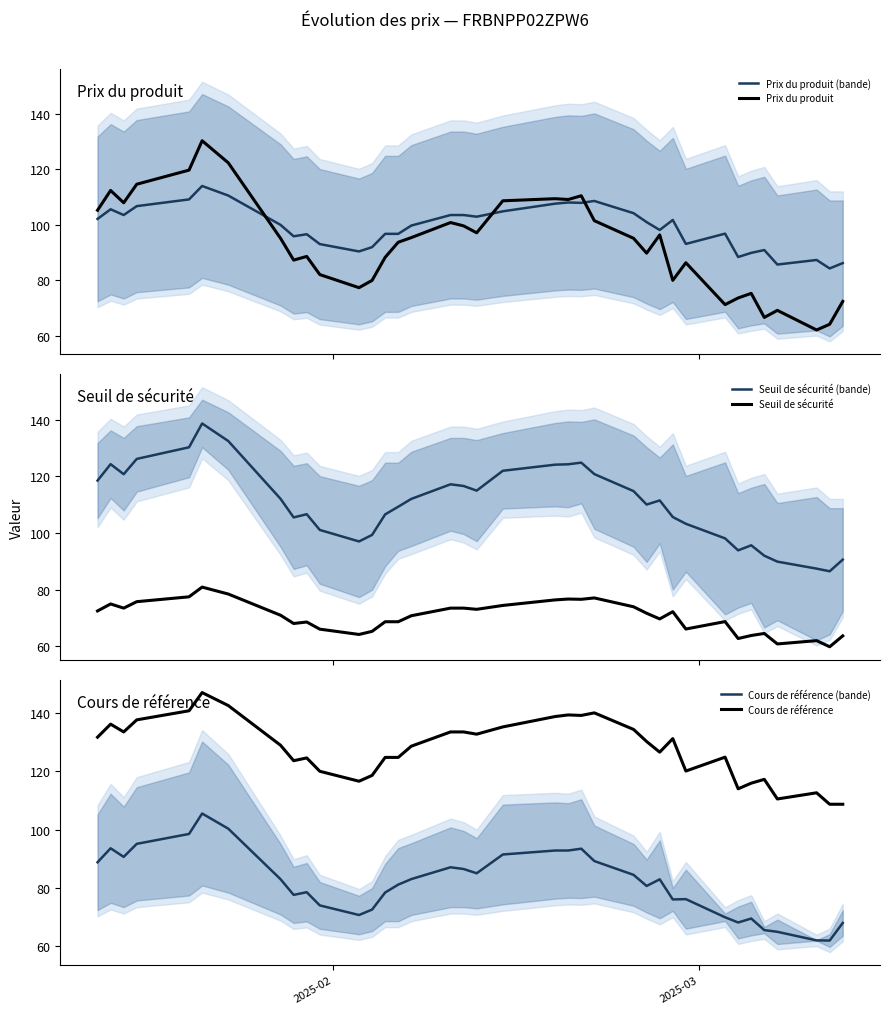

What is the highest value of the Cours de référence (bande) series?

105.6